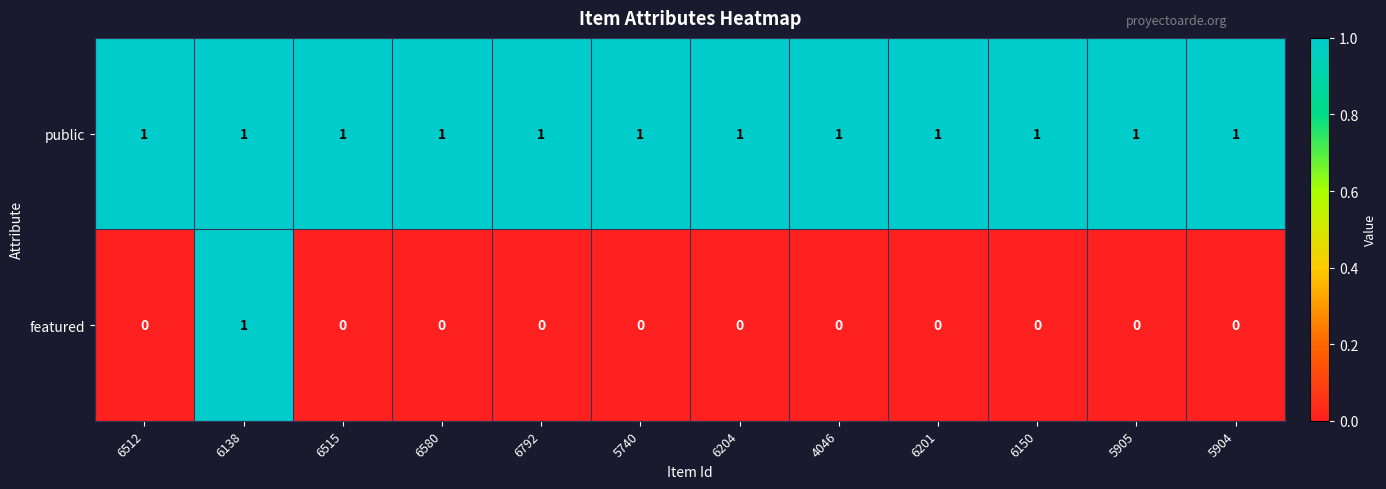

True or false: public has a value of 0 at 6580.

False